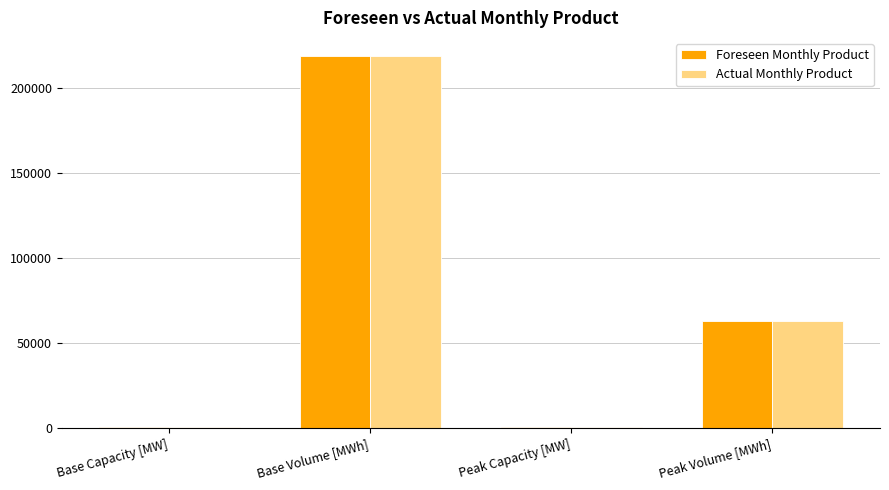

What is the sum of the Foreseen Monthly Product values at Base Capacity [MW] and Peak Volume [MWh]?

63230